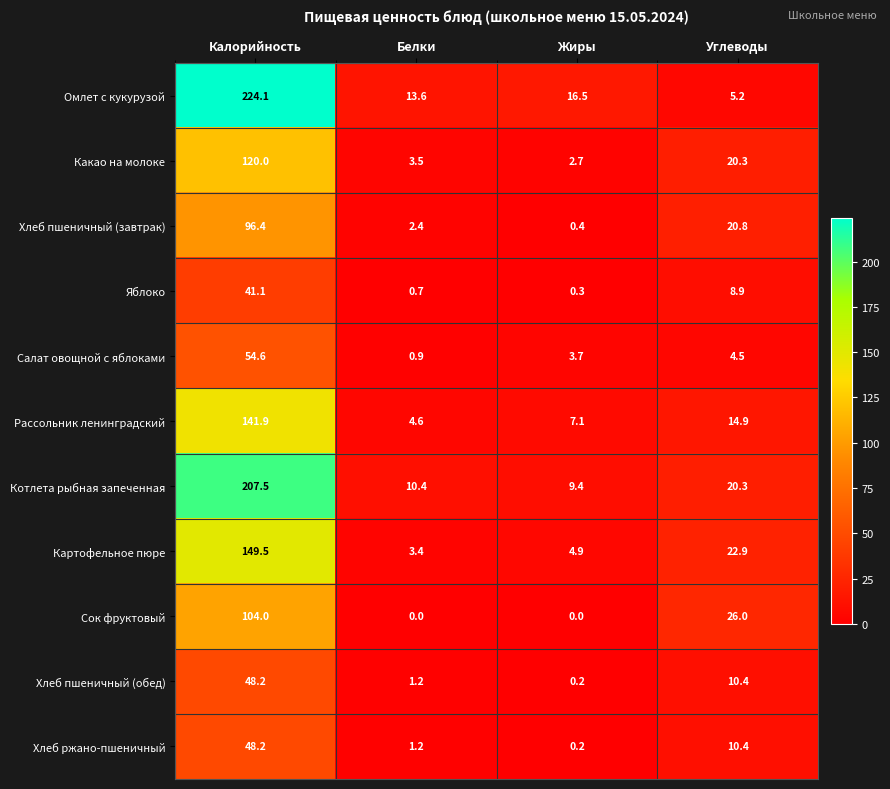

True or false: Котлета рыбная запеченная has a value of 20.3 at Углеводы.

True